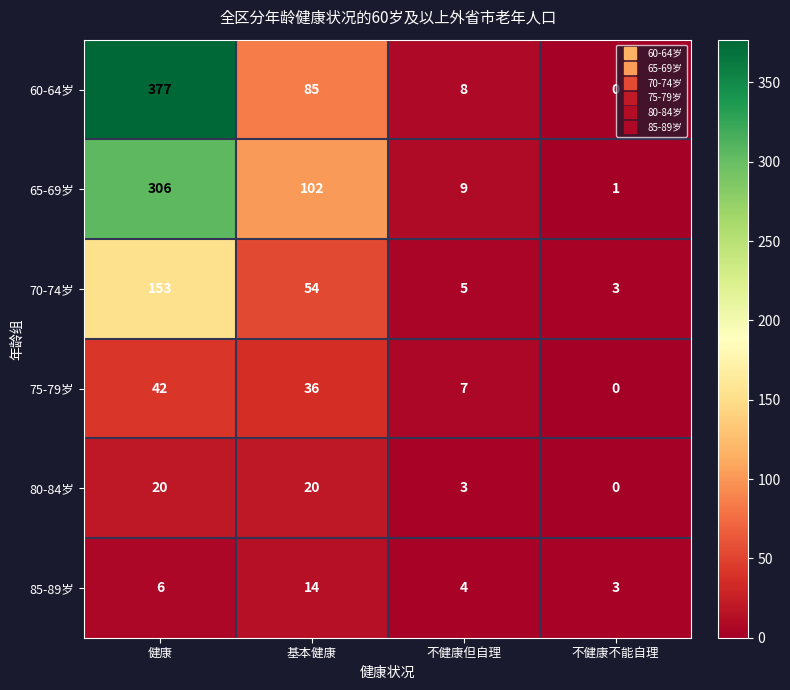

True or false: 65-69岁 has a value of 2 at 不健康不能自理.

False